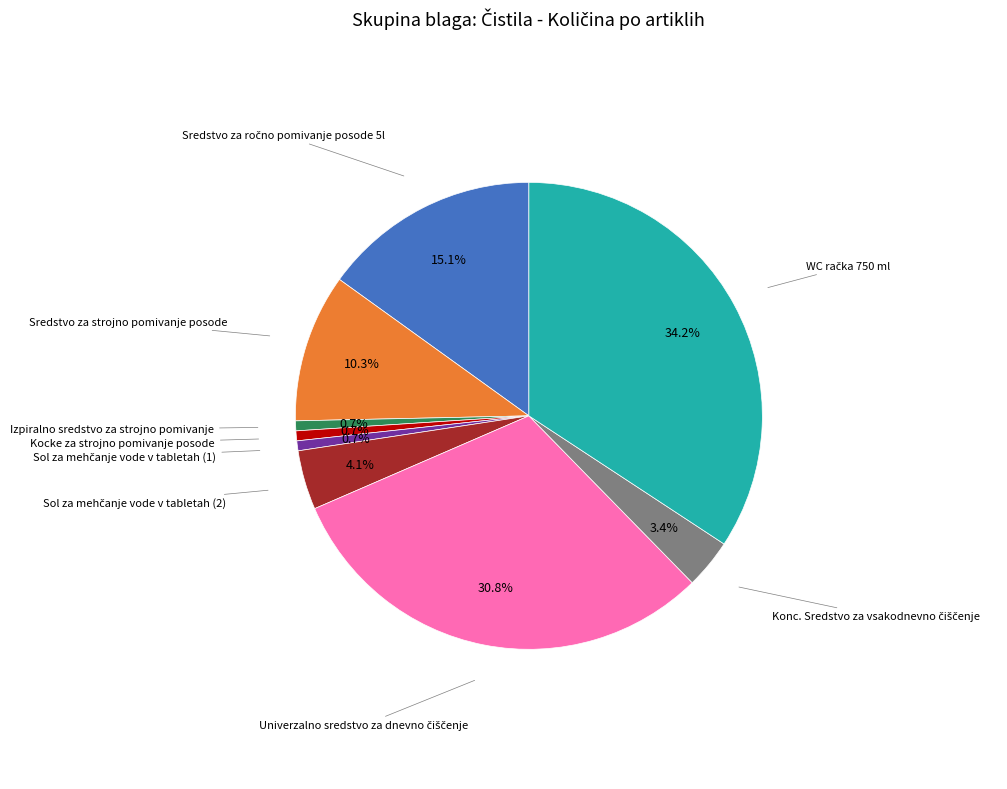

Does any single category account for the majority?

No